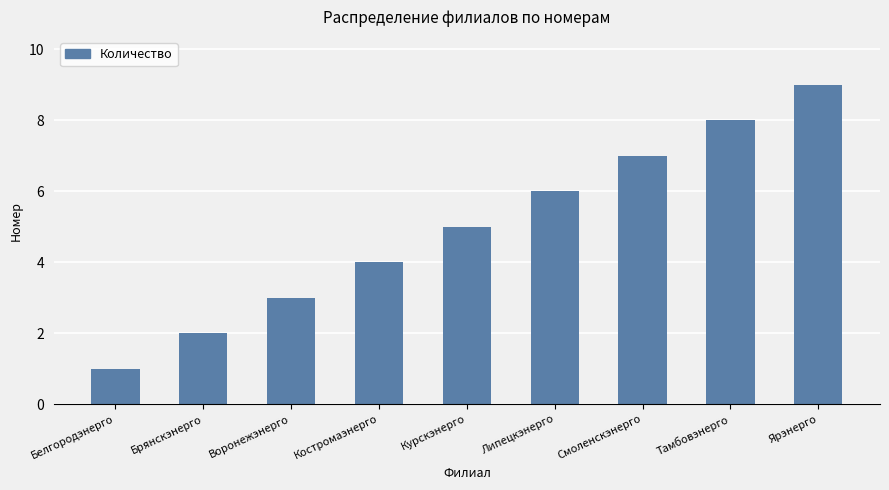

How many values are between 3 and 7?

5